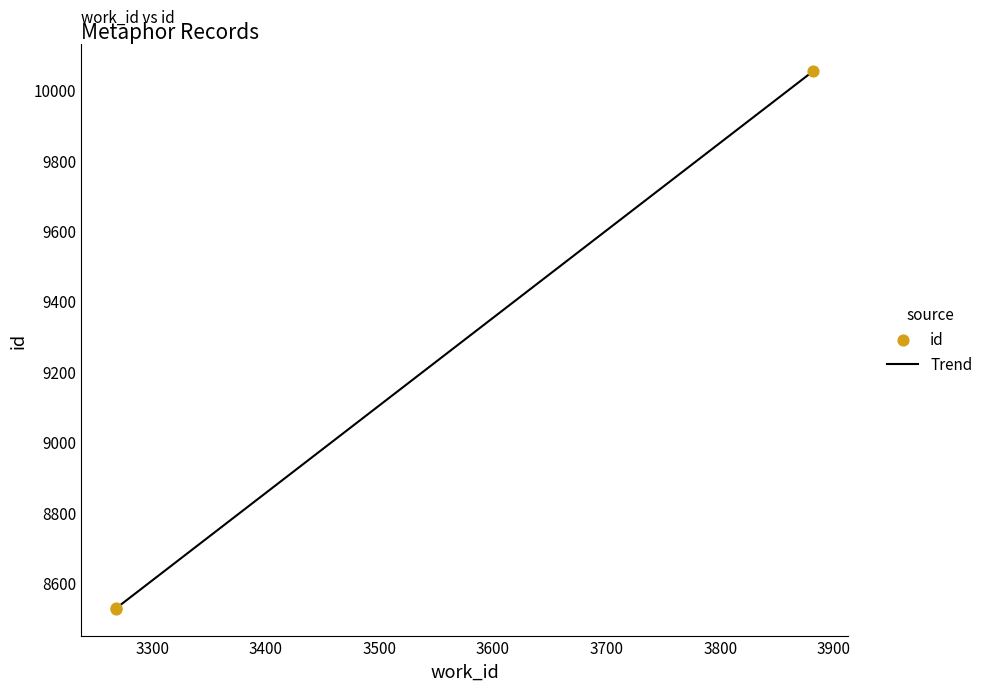

Which has a higher value, 3268 or 3268?

3268